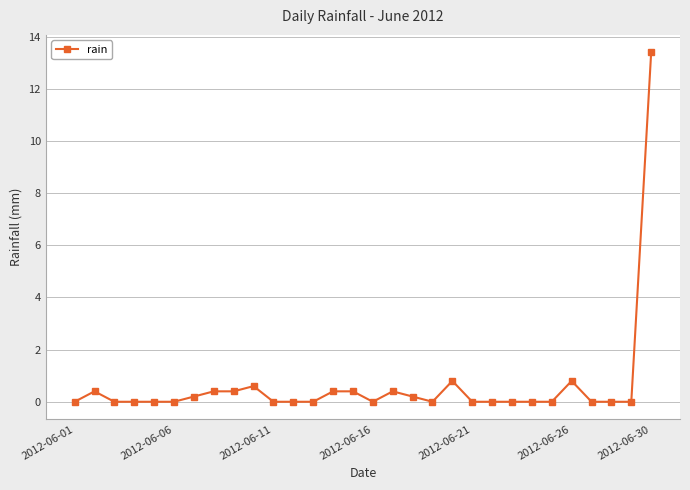

How many distinct data groups are displayed?

1